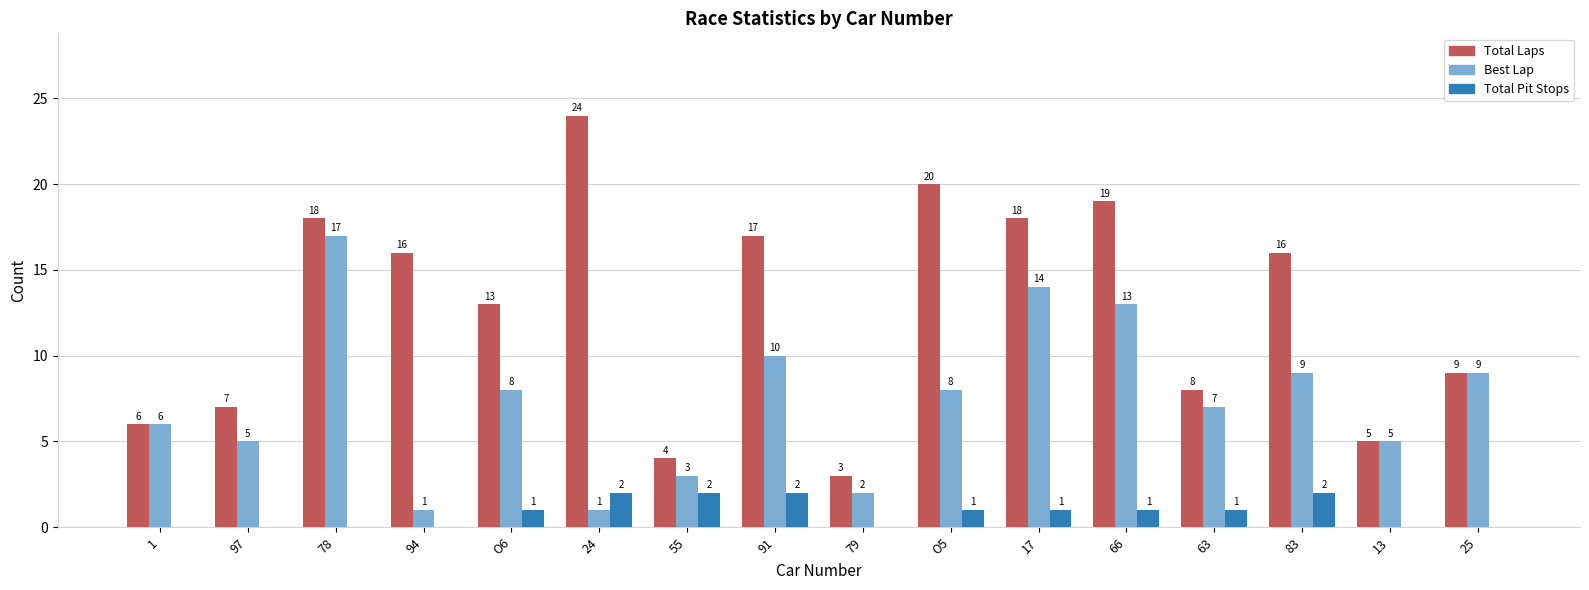

What is the spread (max minus min) of values at 1?

6